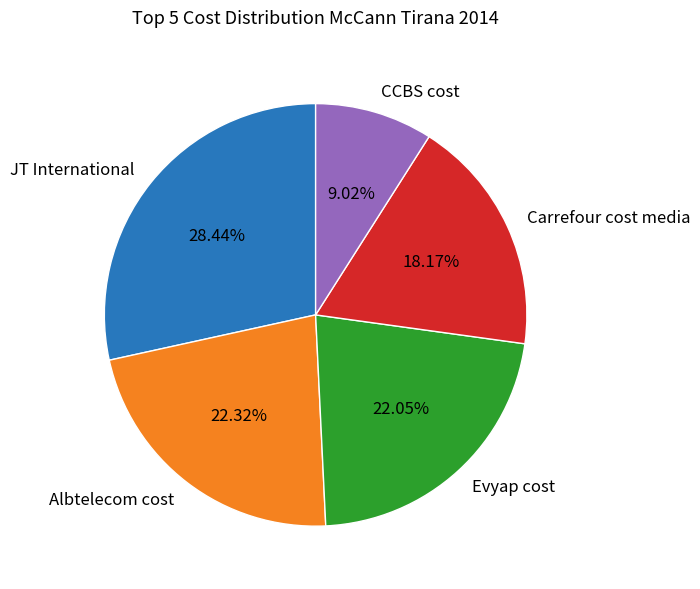

What is the total percentage of JT International and Evyap cost?

50.5%